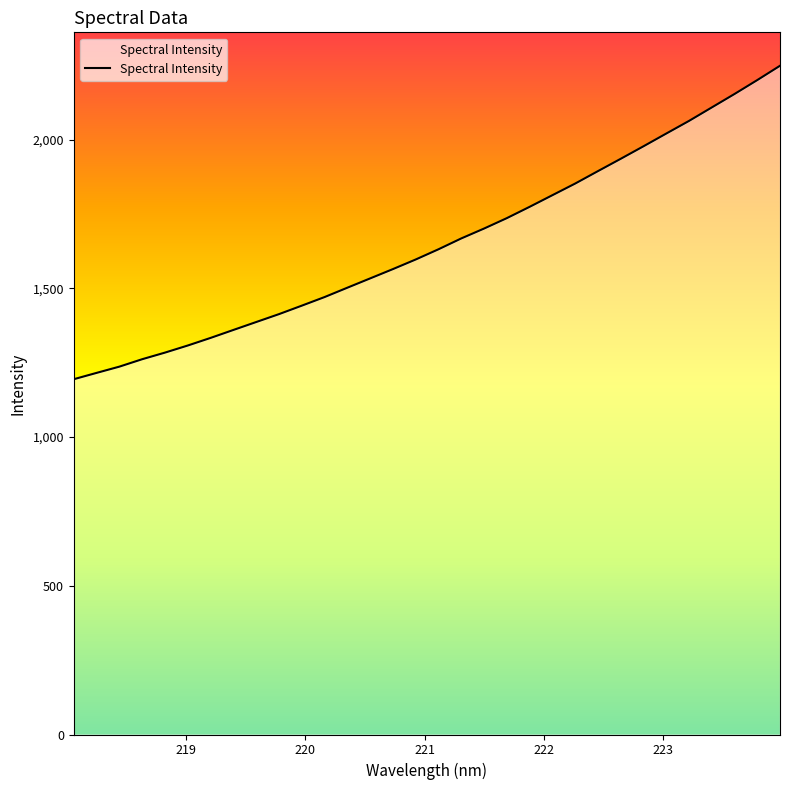

What is the smallest value displayed?

1194.5